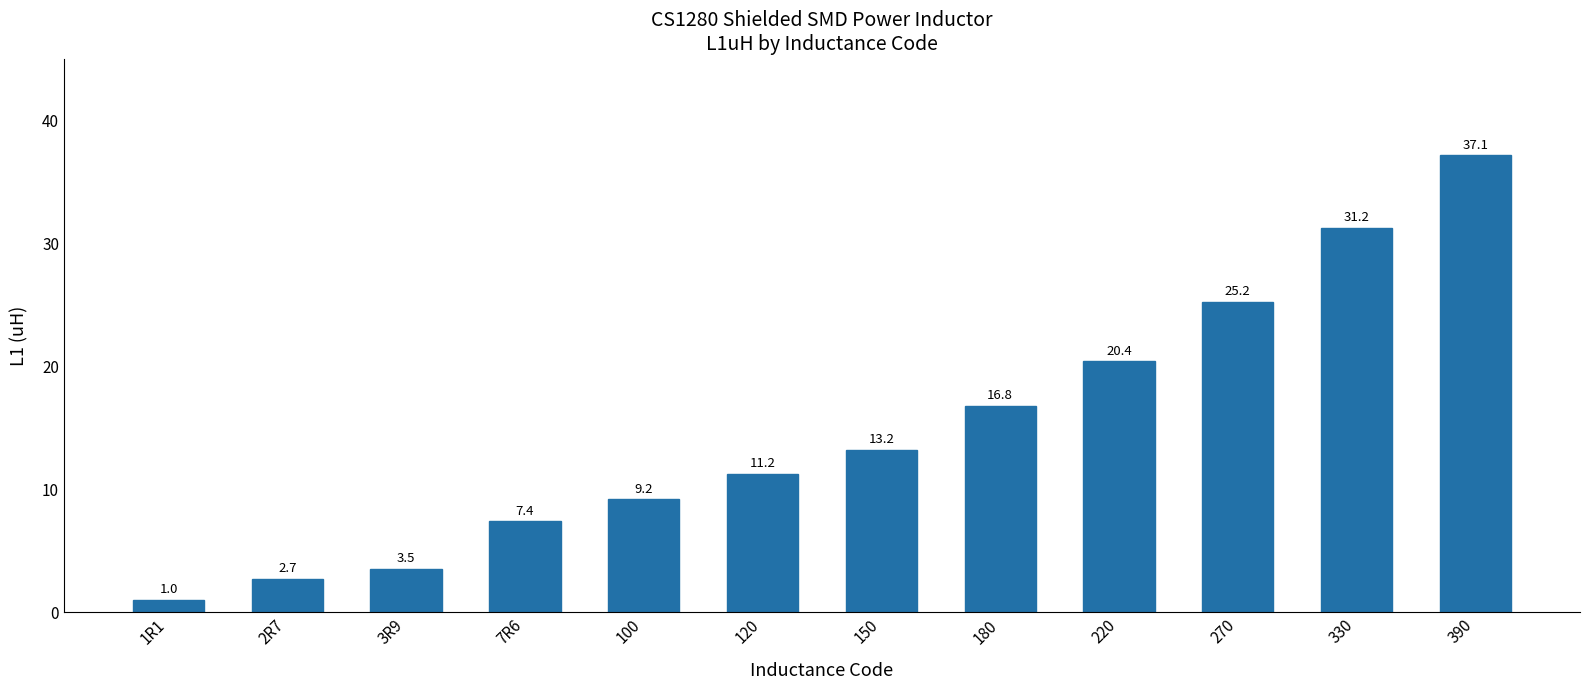

At which category does the chart reach its minimum across all series?

1R1